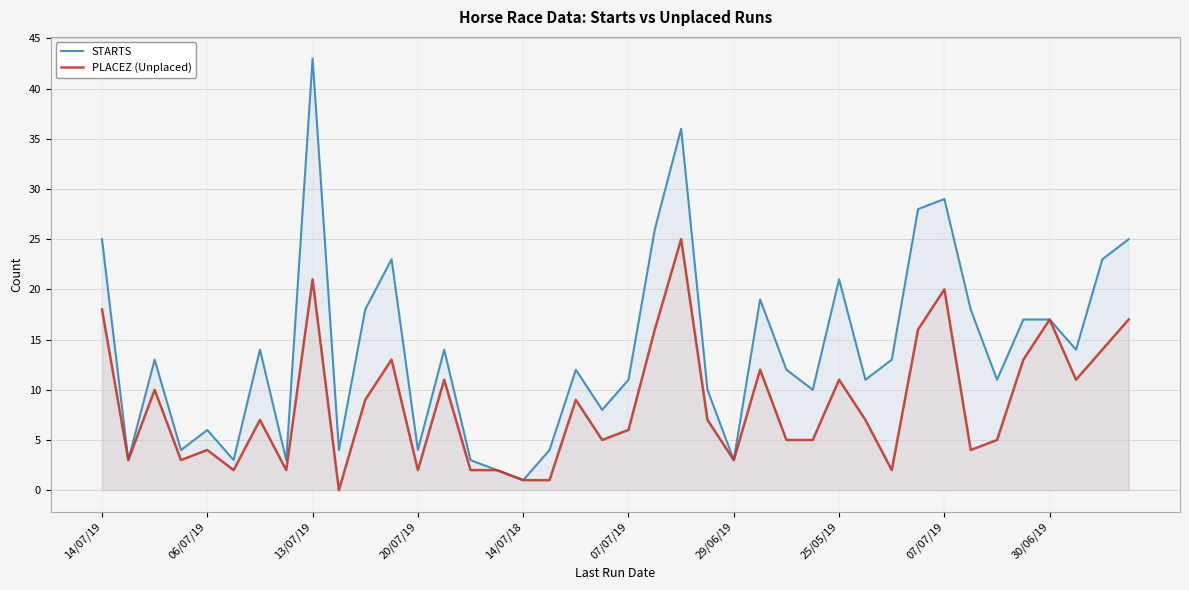

What is the difference between the highest and lowest values at 39?

8